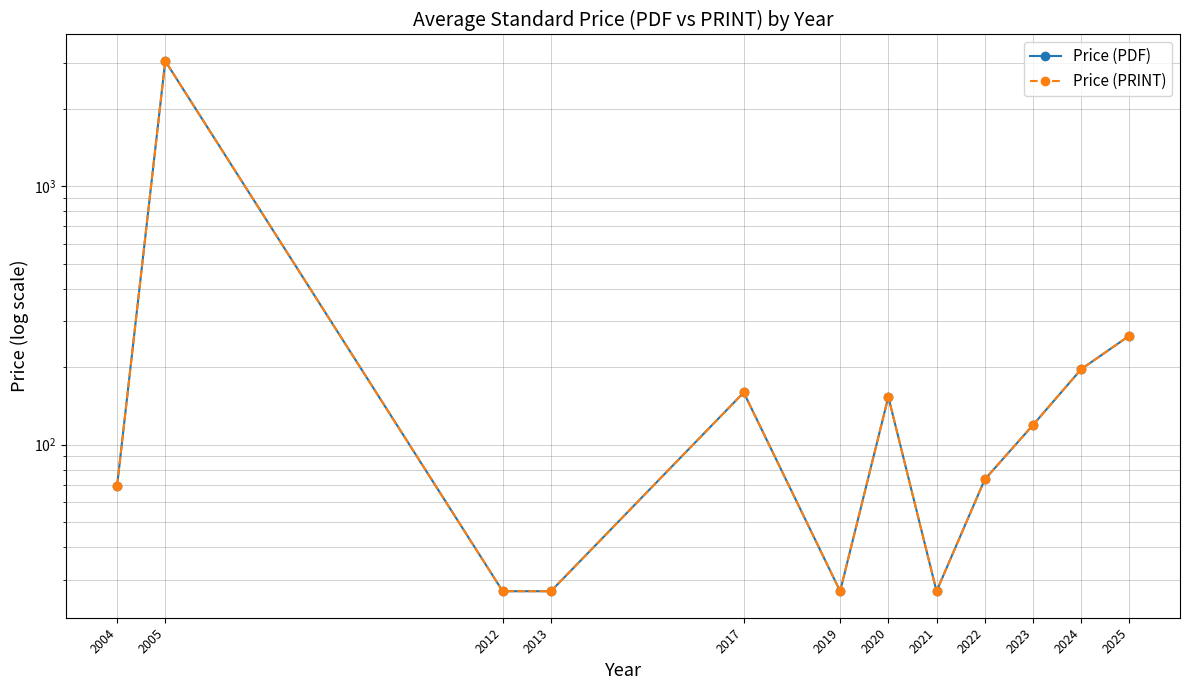

At which category does the chart reach its minimum across all series?

2012